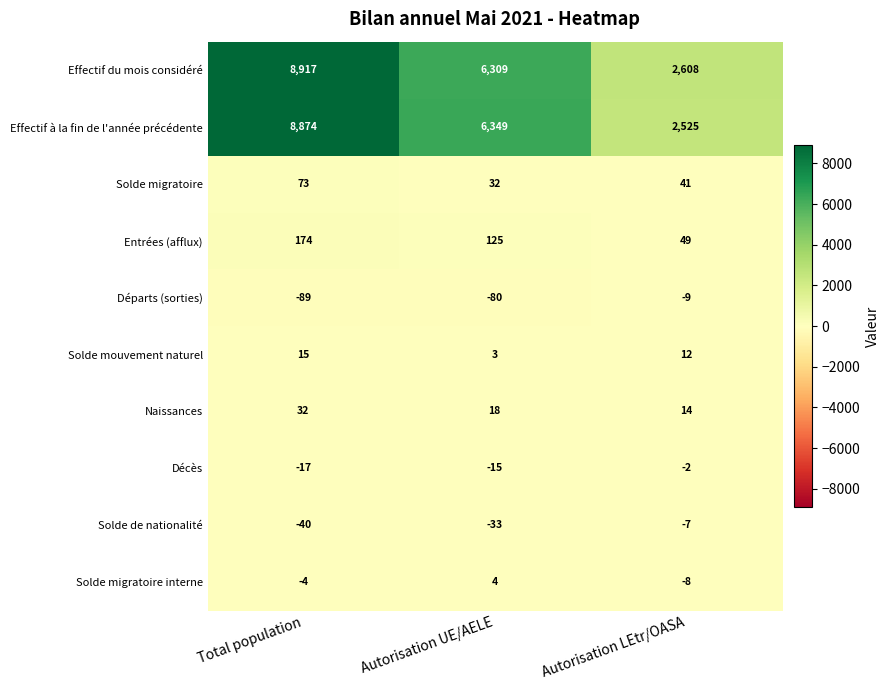

Rank the series by their maximum value, from highest to lowest.

Effectif du mois considéré, Effectif à la fin de l'année précédente, Entrées (afflux), Solde migratoire, Naissances, Solde mouvement naturel, Solde migratoire interne, Décès, Solde de nationalité, Départs (sorties)